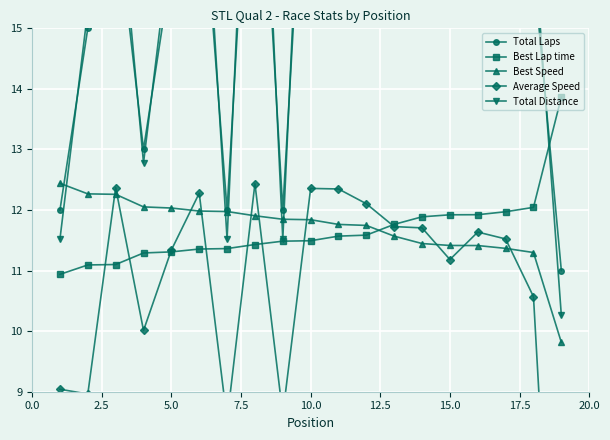

What is the value of the Best Speed point at the 6th from the left?

12.0